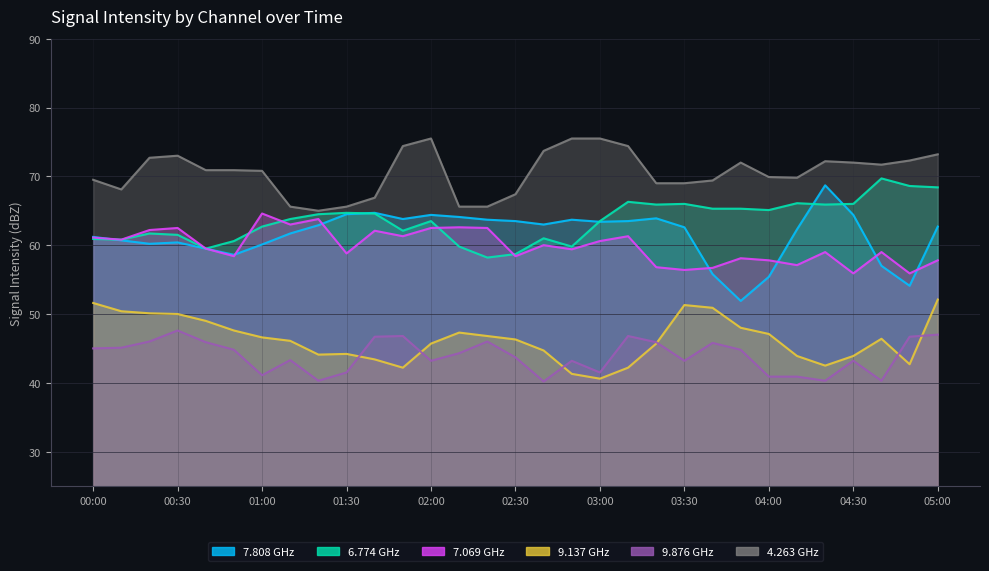

How many data points does each series have?

31